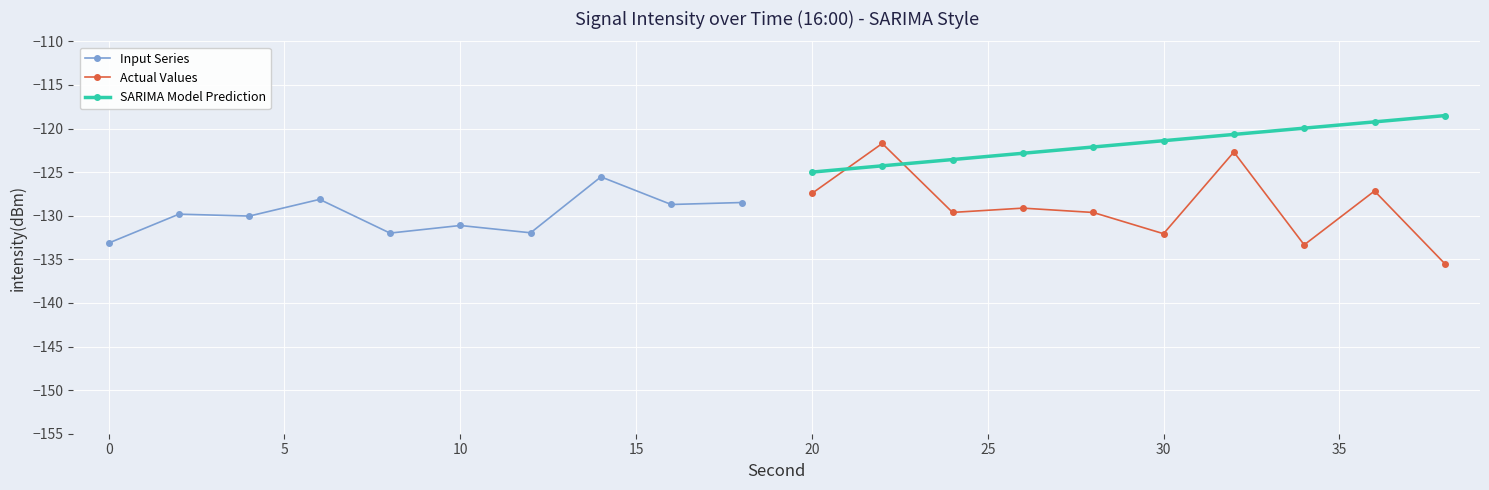

True or false: Actual Values has a value of -32.3 at 30.

False